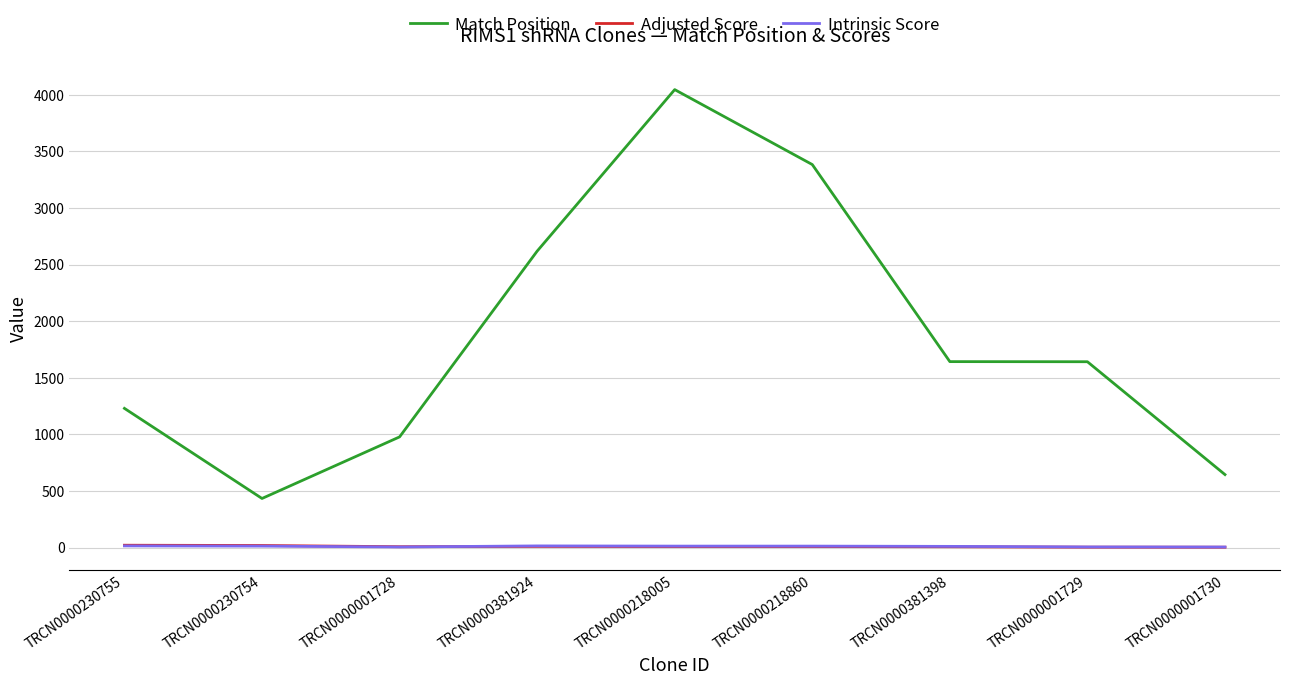

What is the total value across all series at TRCN0000381924?

2644.5